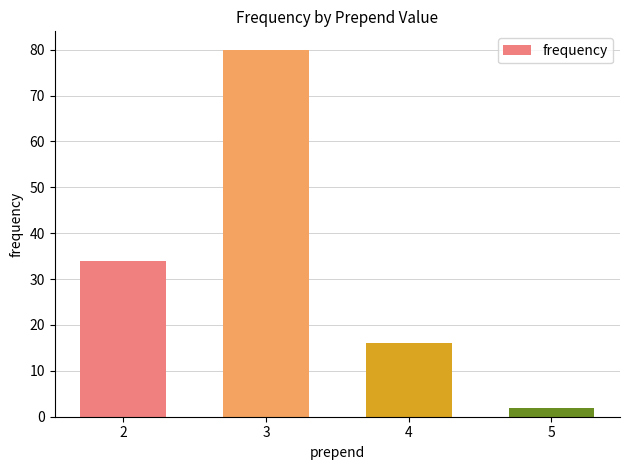

Between 2 and 3, which is larger?

3